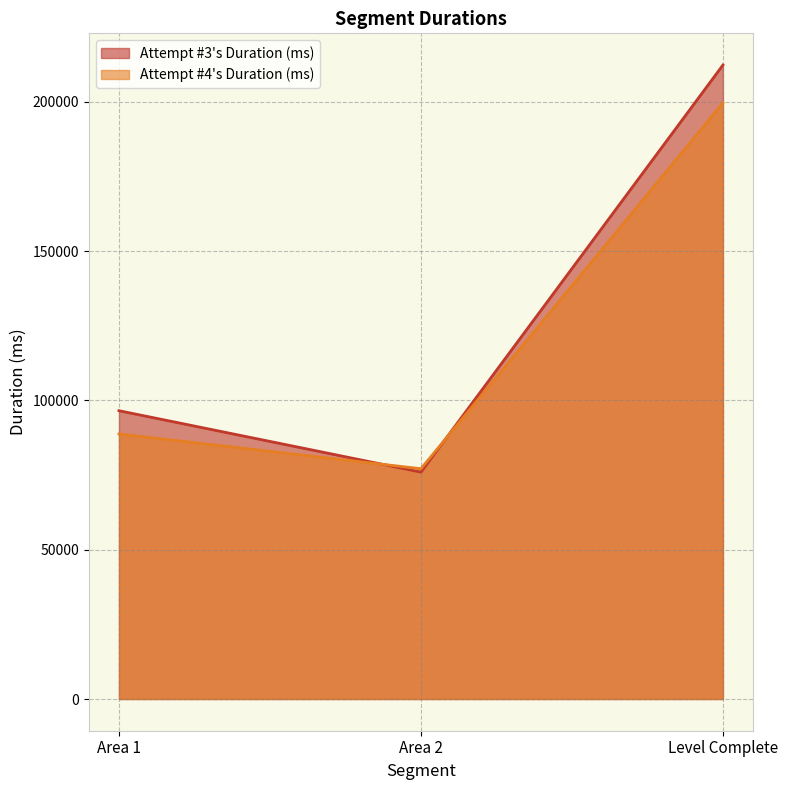

Is the value of Attempt #4's Duration (ms) at Area 1 greater than the value of Attempt #3's Duration (ms) at Area 1?

No